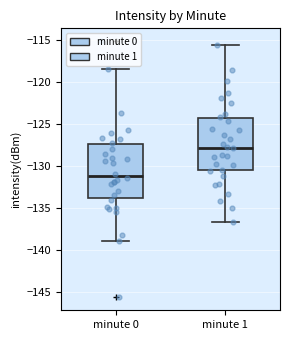

Which box's median line is the lowest?

minute 0